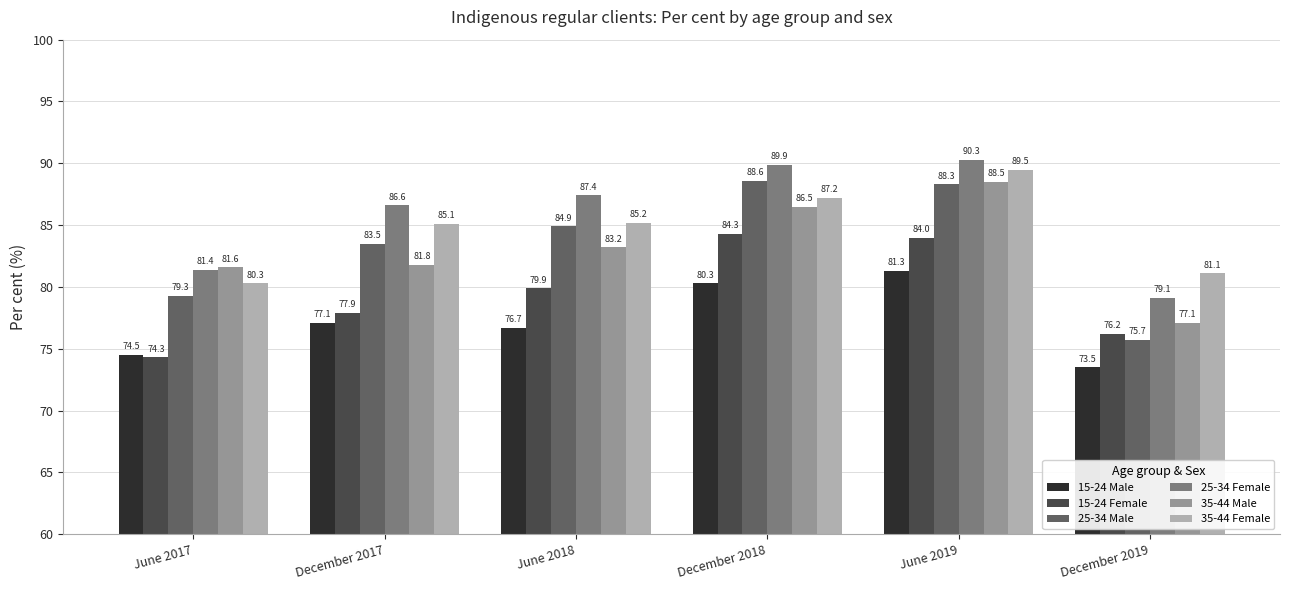

What is the difference between the maximum and minimum values in the 25-34 Male series?

12.9